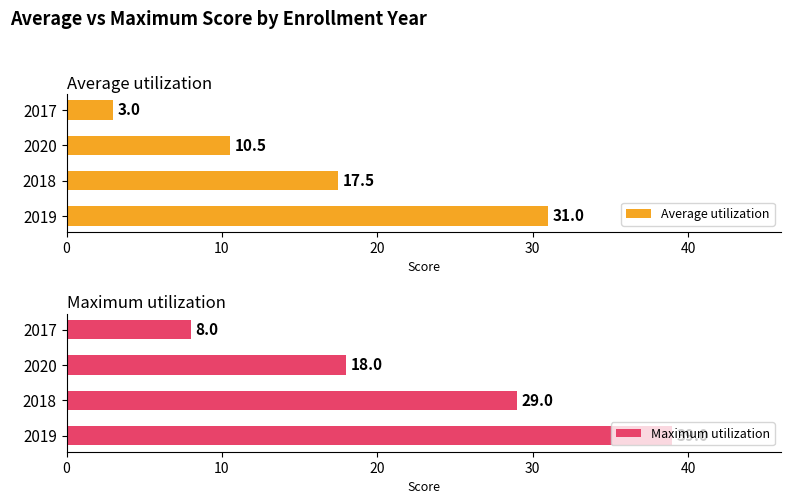

Which series has the largest total across all categories?

Maximum utilization